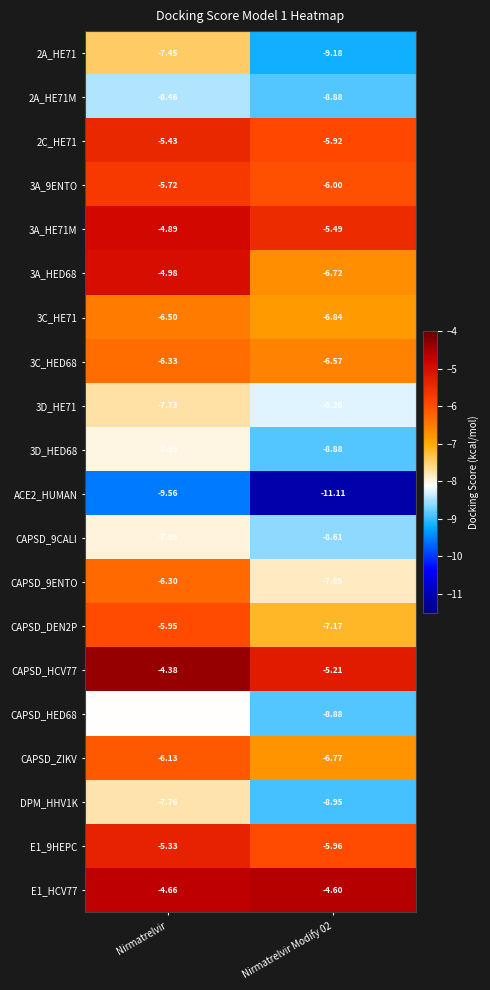

What is the greatest value displayed?

-4.4